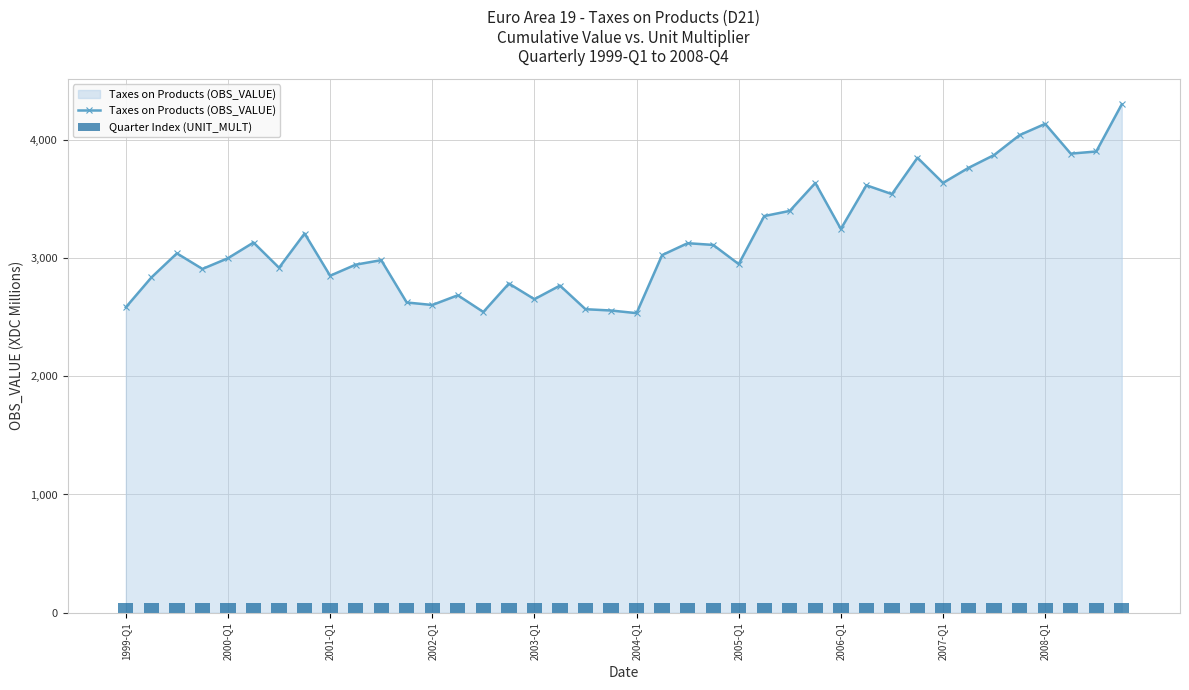

True or false: Taxes on Products (OBS_VALUE) has more than 1 points higher than both neighbors.

True